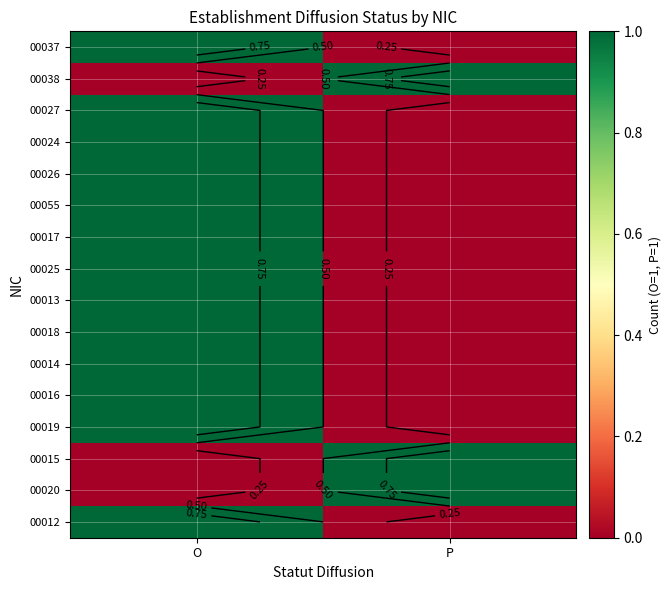

How many categories are shown in the chart?

2